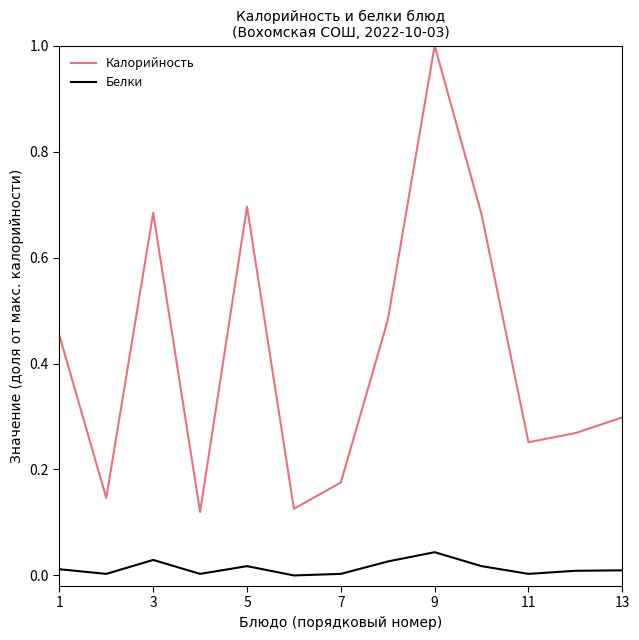

True or false: Калорийность and Белки intersect in this chart.

False